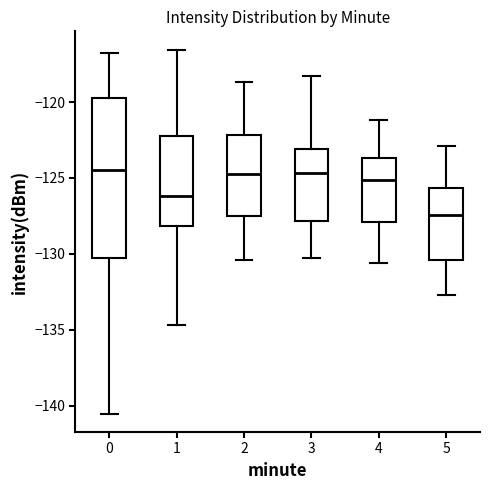

Where is the upper edge of the box at x = 1 on the y-axis? The values are not printed on the chart, so give them approximately, as read against the axis.

-122.0